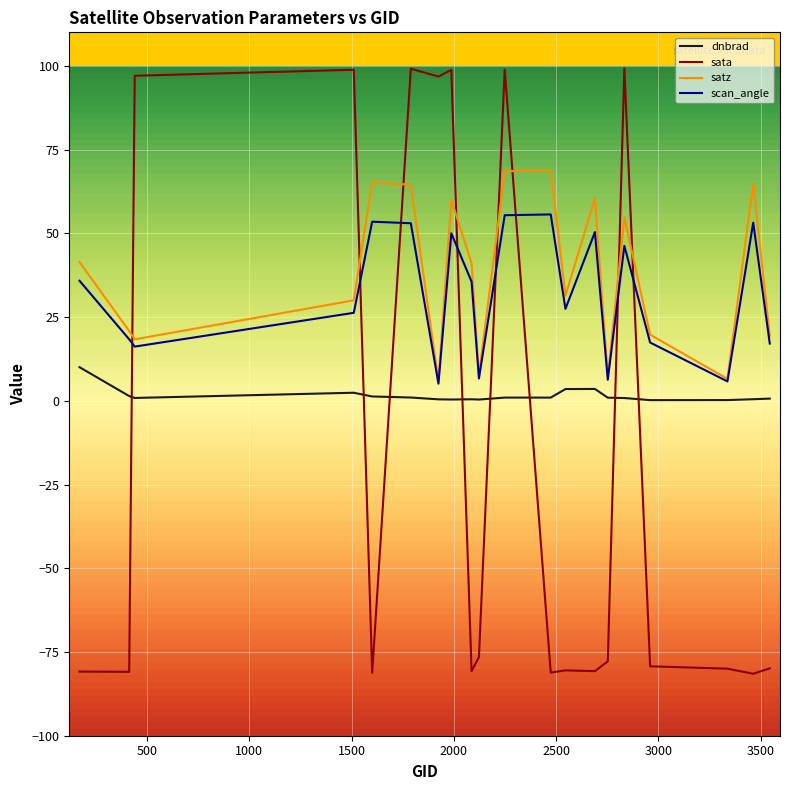

Which series has the largest range (max minus min)?

sata